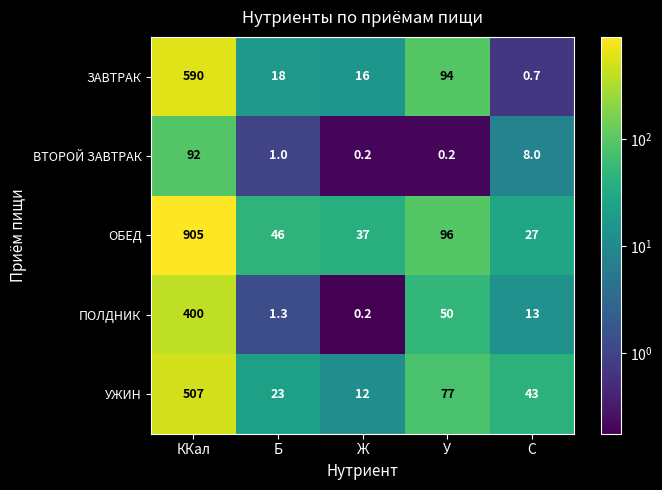

What is the difference between the maximum and minimum values in the ЗАВТРАК series?

589.3